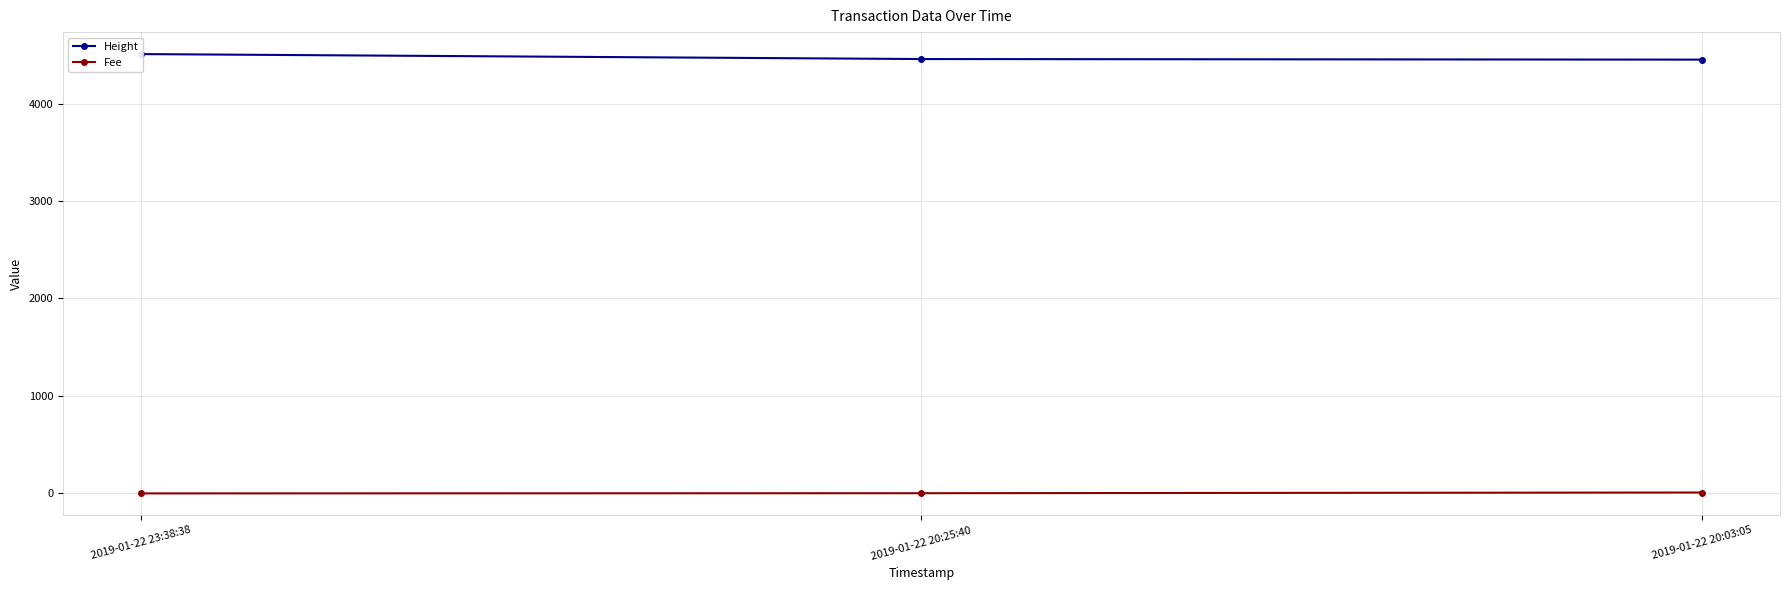

Reading left to right, what are all the values shown in this chart?

Height: 4508.0	4457.0	4451.0
Fee: 0.1	2.0	9.3